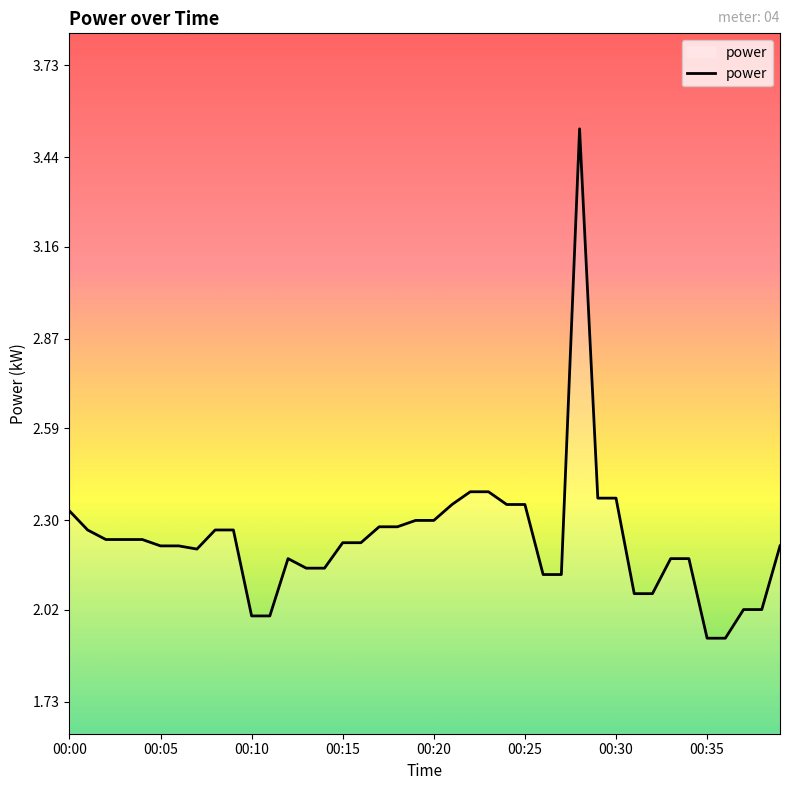

How many lines are shown in the chart?

1